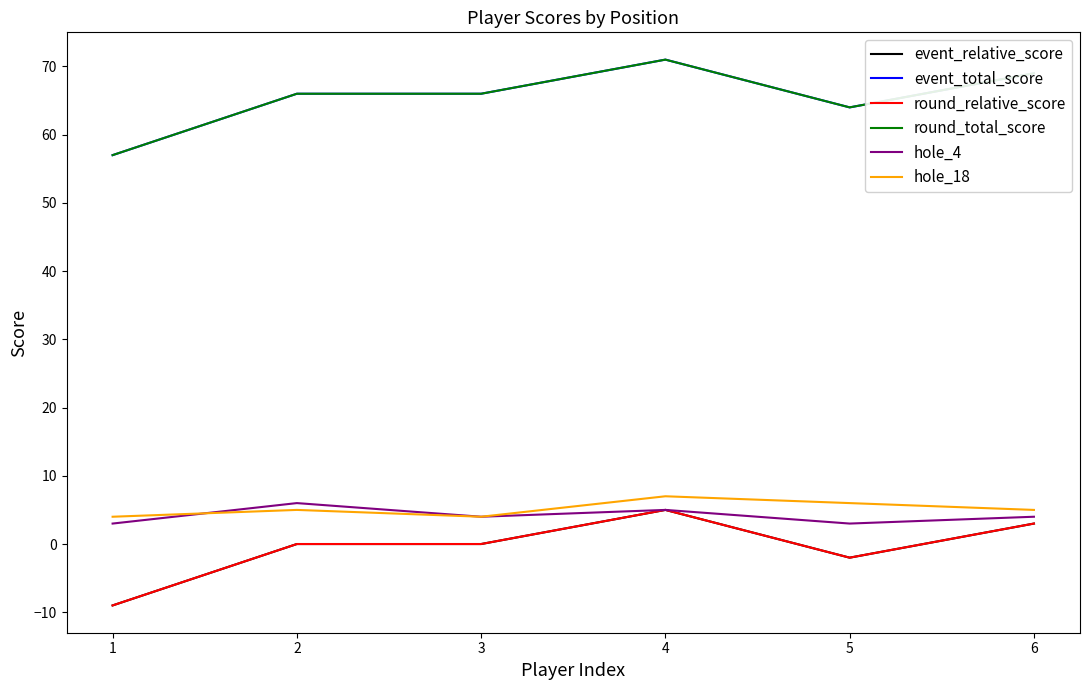

Reading right to left, what are all the values shown in this chart?

event_relative_score: 3	-2	5	0	0	-9
event_total_score: 69	64	71	66	66	57
round_relative_score: 3	-2	5	0	0	-9
round_total_score: 69	64	71	66	66	57
hole_4: 4	3	5	4	6	3
hole_18: 5	6	7	4	5	4